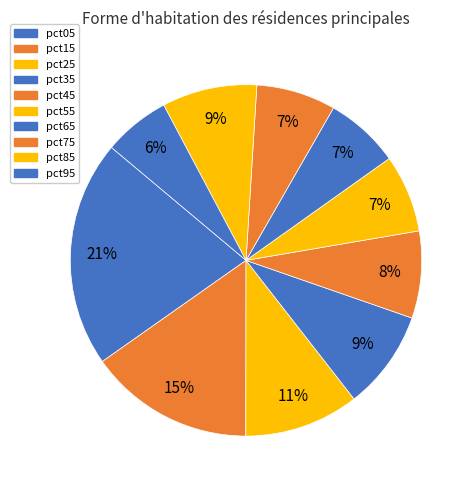

Is it true that pct55 is 7% of the pie?

True